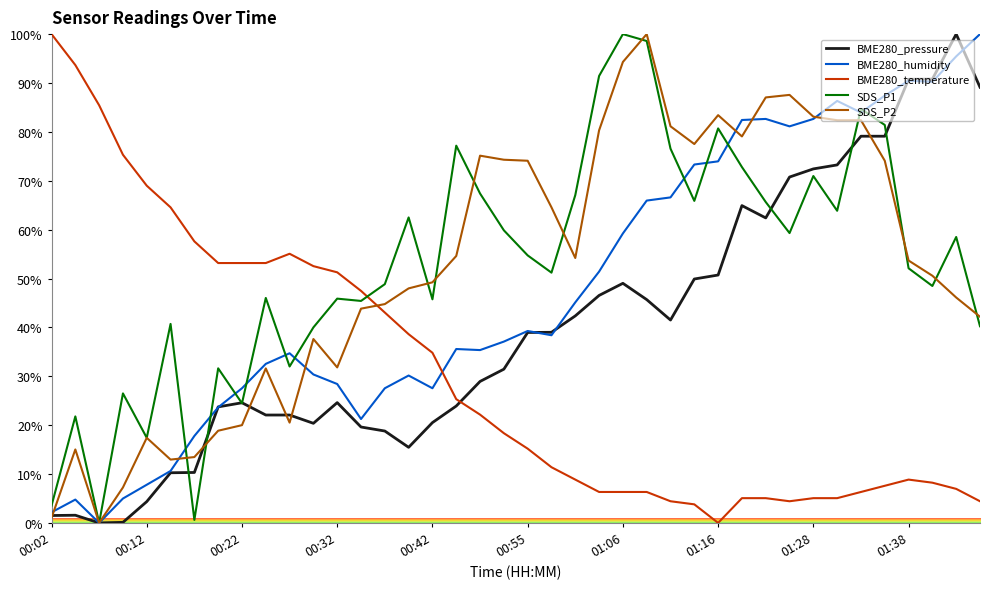

Which series ends up on top after the final intersection of BME280_temperature and BME280_pressure?

BME280_pressure